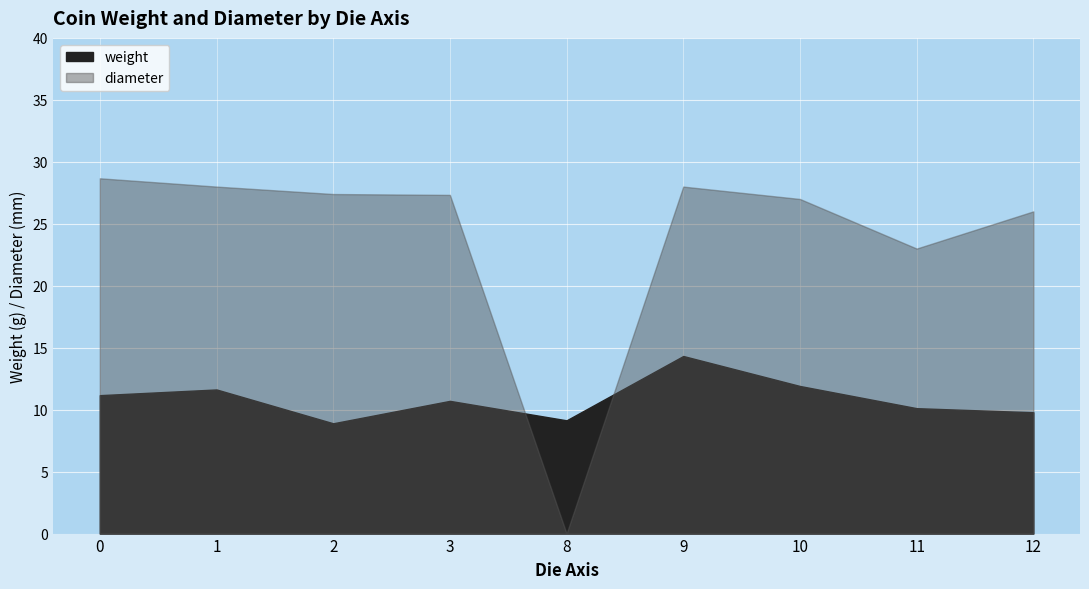

At which category is the sum across all series the highest?

14